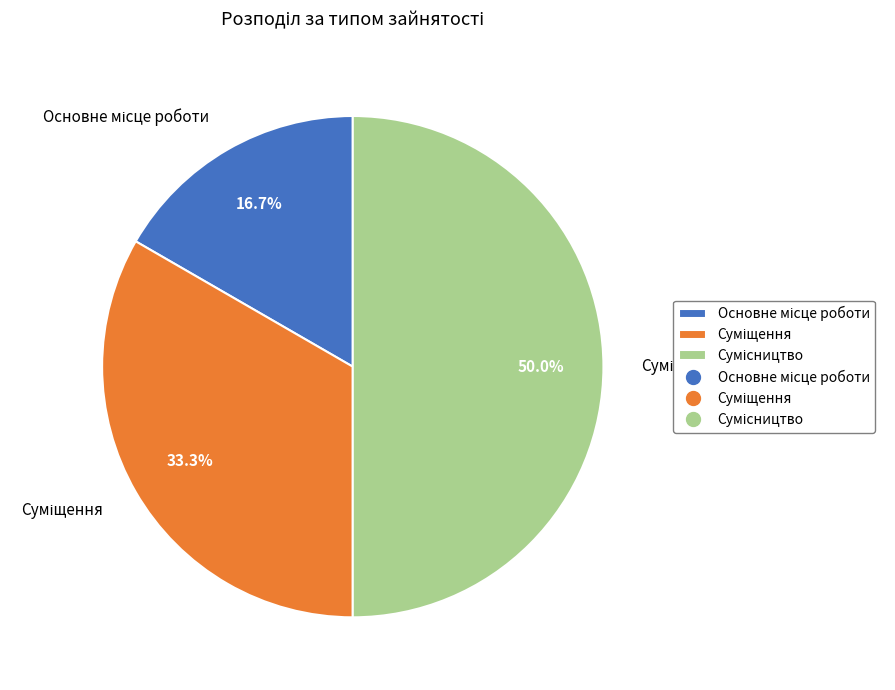

Do Сумісництво and Суміщення together represent more than half of the pie?

Yes